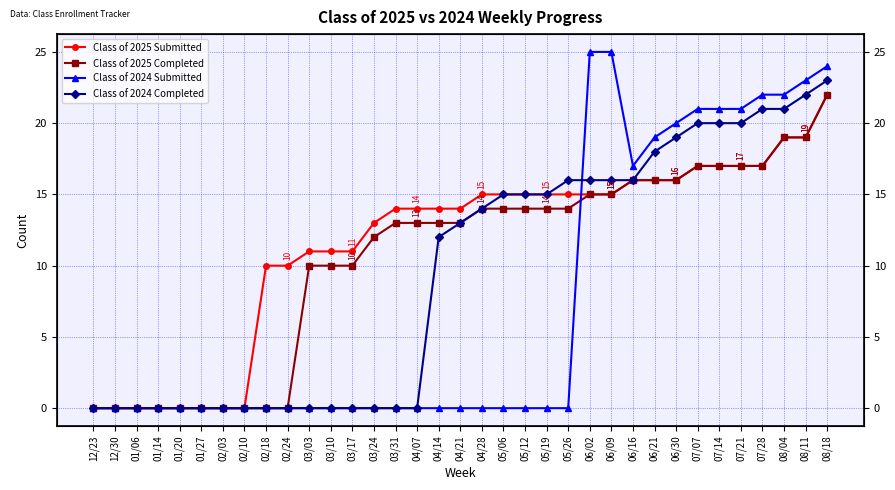

At 04/28, list the series in order from smallest to largest.

Class of 2024 Submitted, Class of 2025 Completed, Class of 2024 Completed, Class of 2025 Submitted